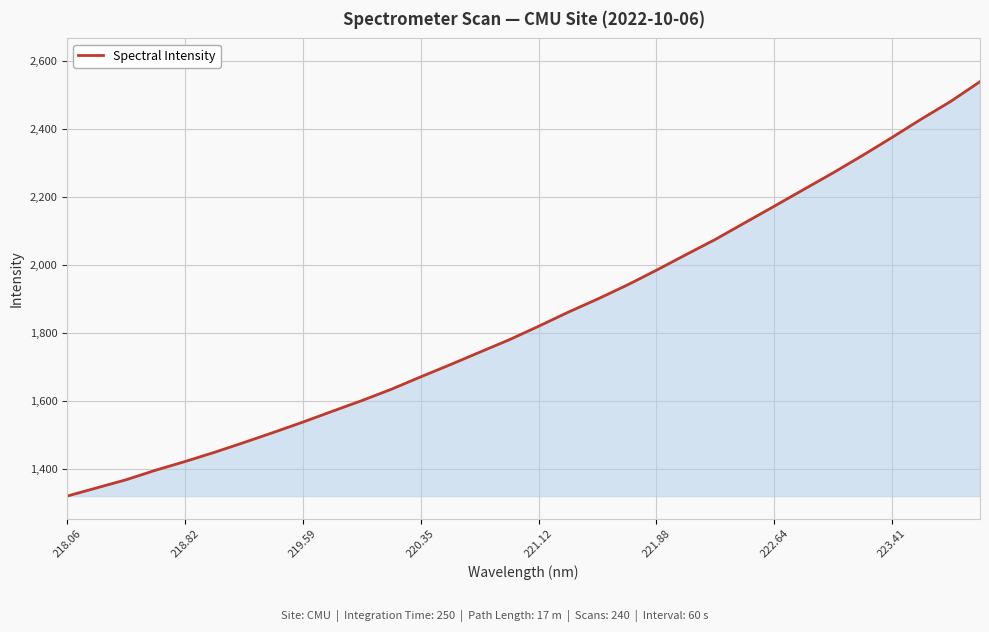

What is the maximum value shown in the chart?

2538.3